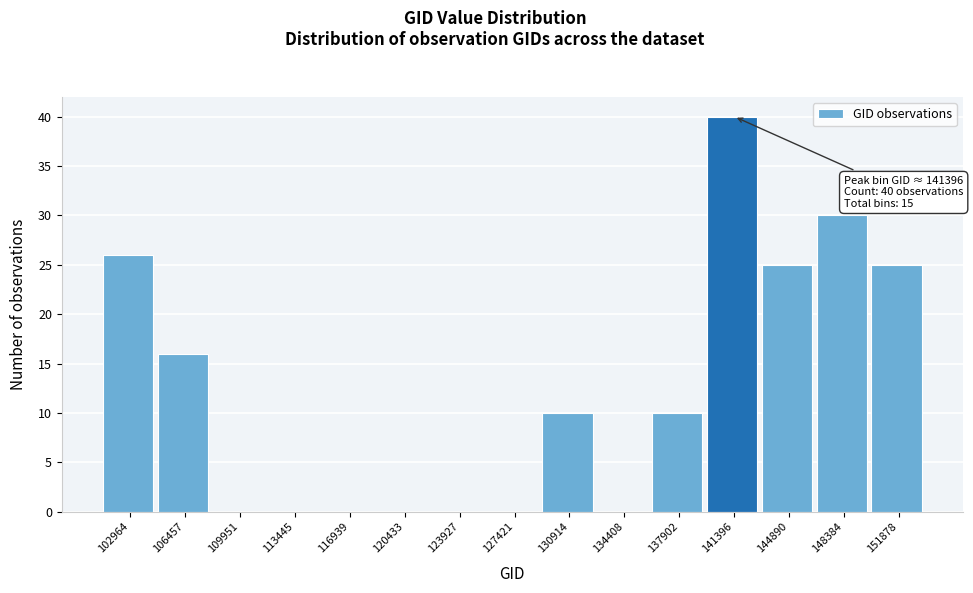

Reading left to right, transcribe all the data shown in this chart.

102964=26	106457=16	109951=0	113445=0	116939=0	120433=0	123927=0	127421=0	130914=10	134408=0	137902=10	141396=40	144890=25	148384=30	151878=25